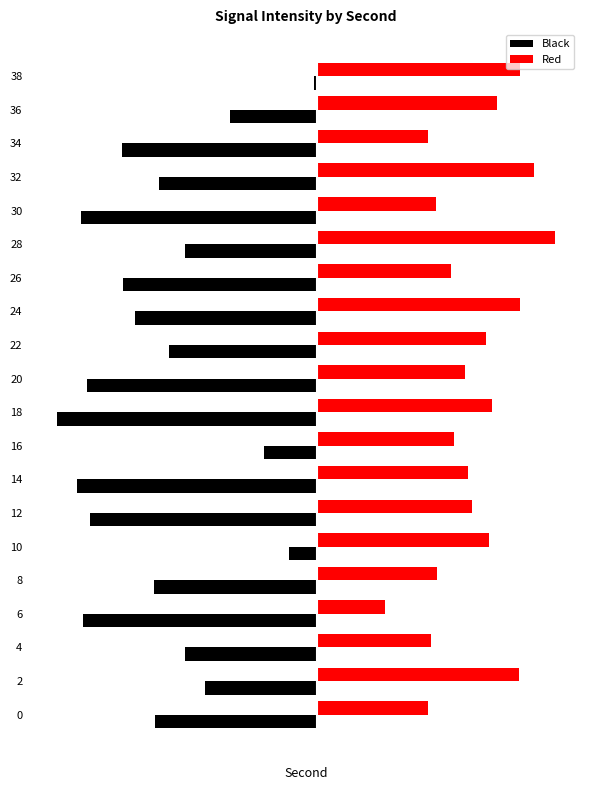

Which series has the largest total across all categories?

Red